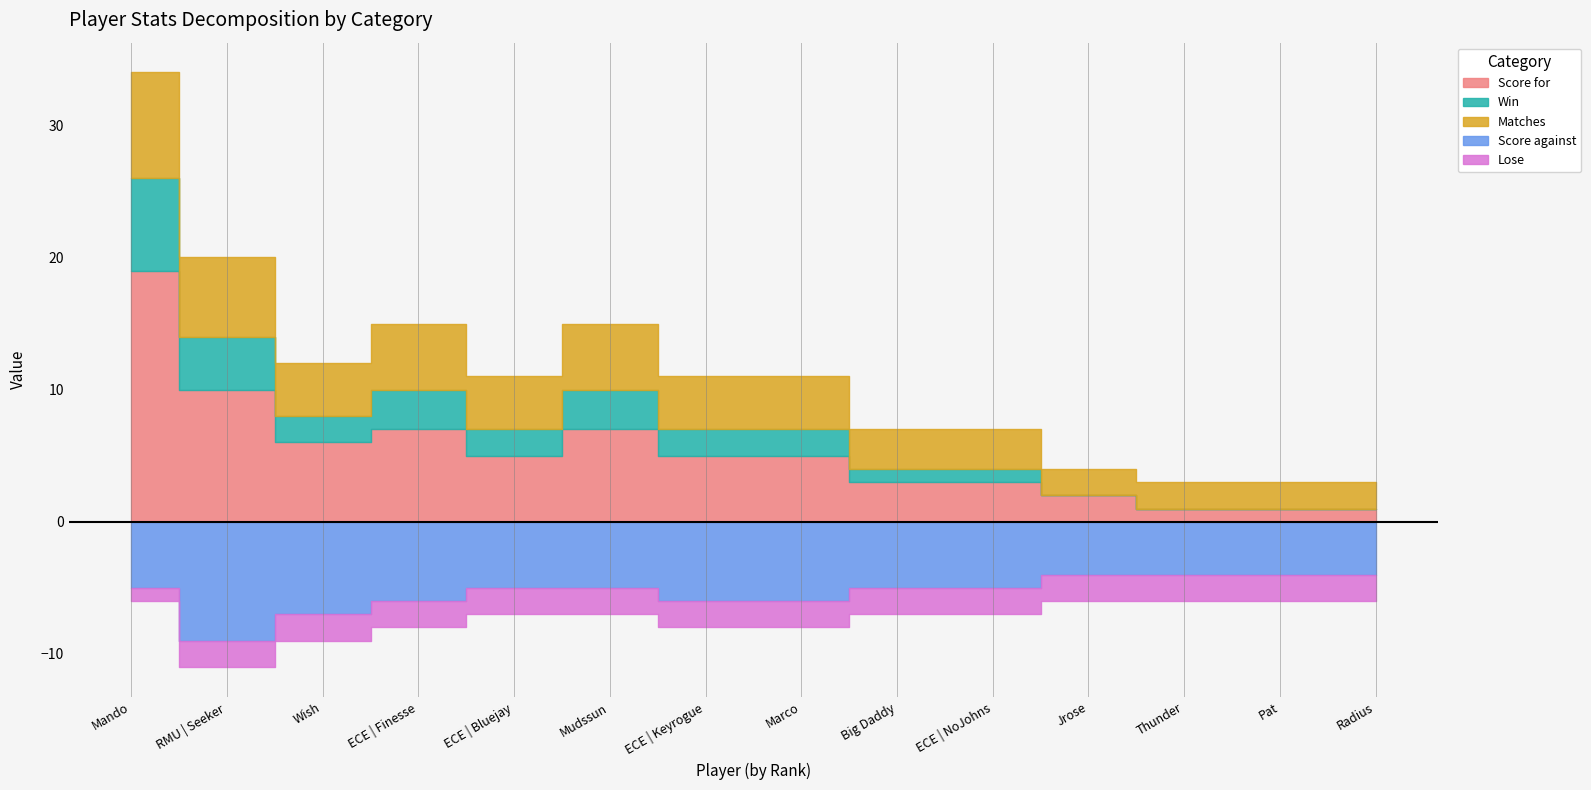

How many lines are shown in the chart?

5